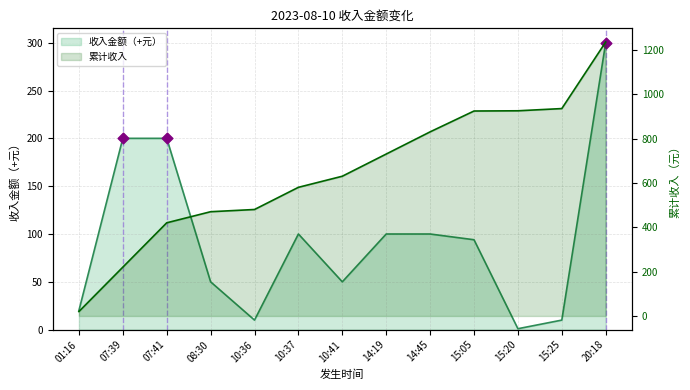

Approximately how many times larger is the value at 07:41 compared to 20:18?

0.7